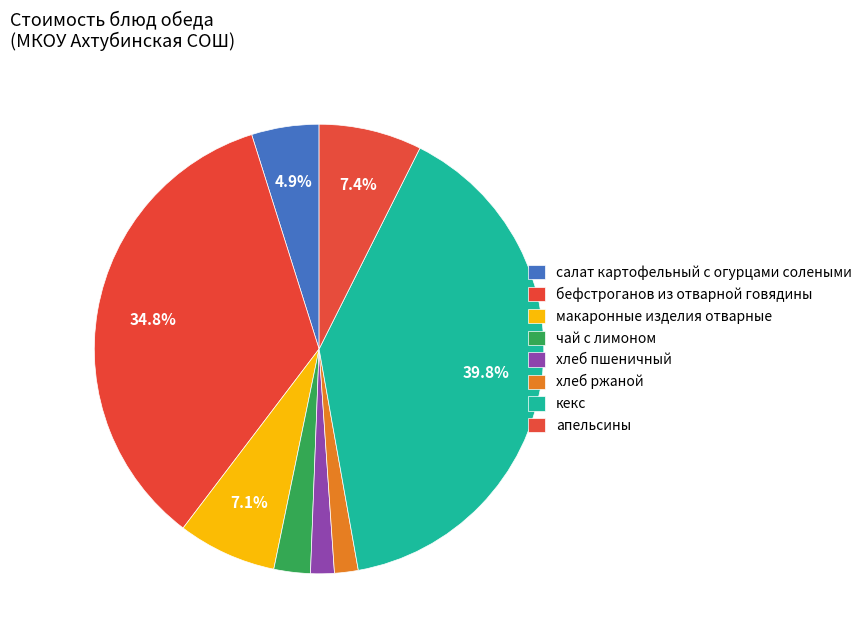

The апельсины slice represents 7% of the pie. True or false?

True